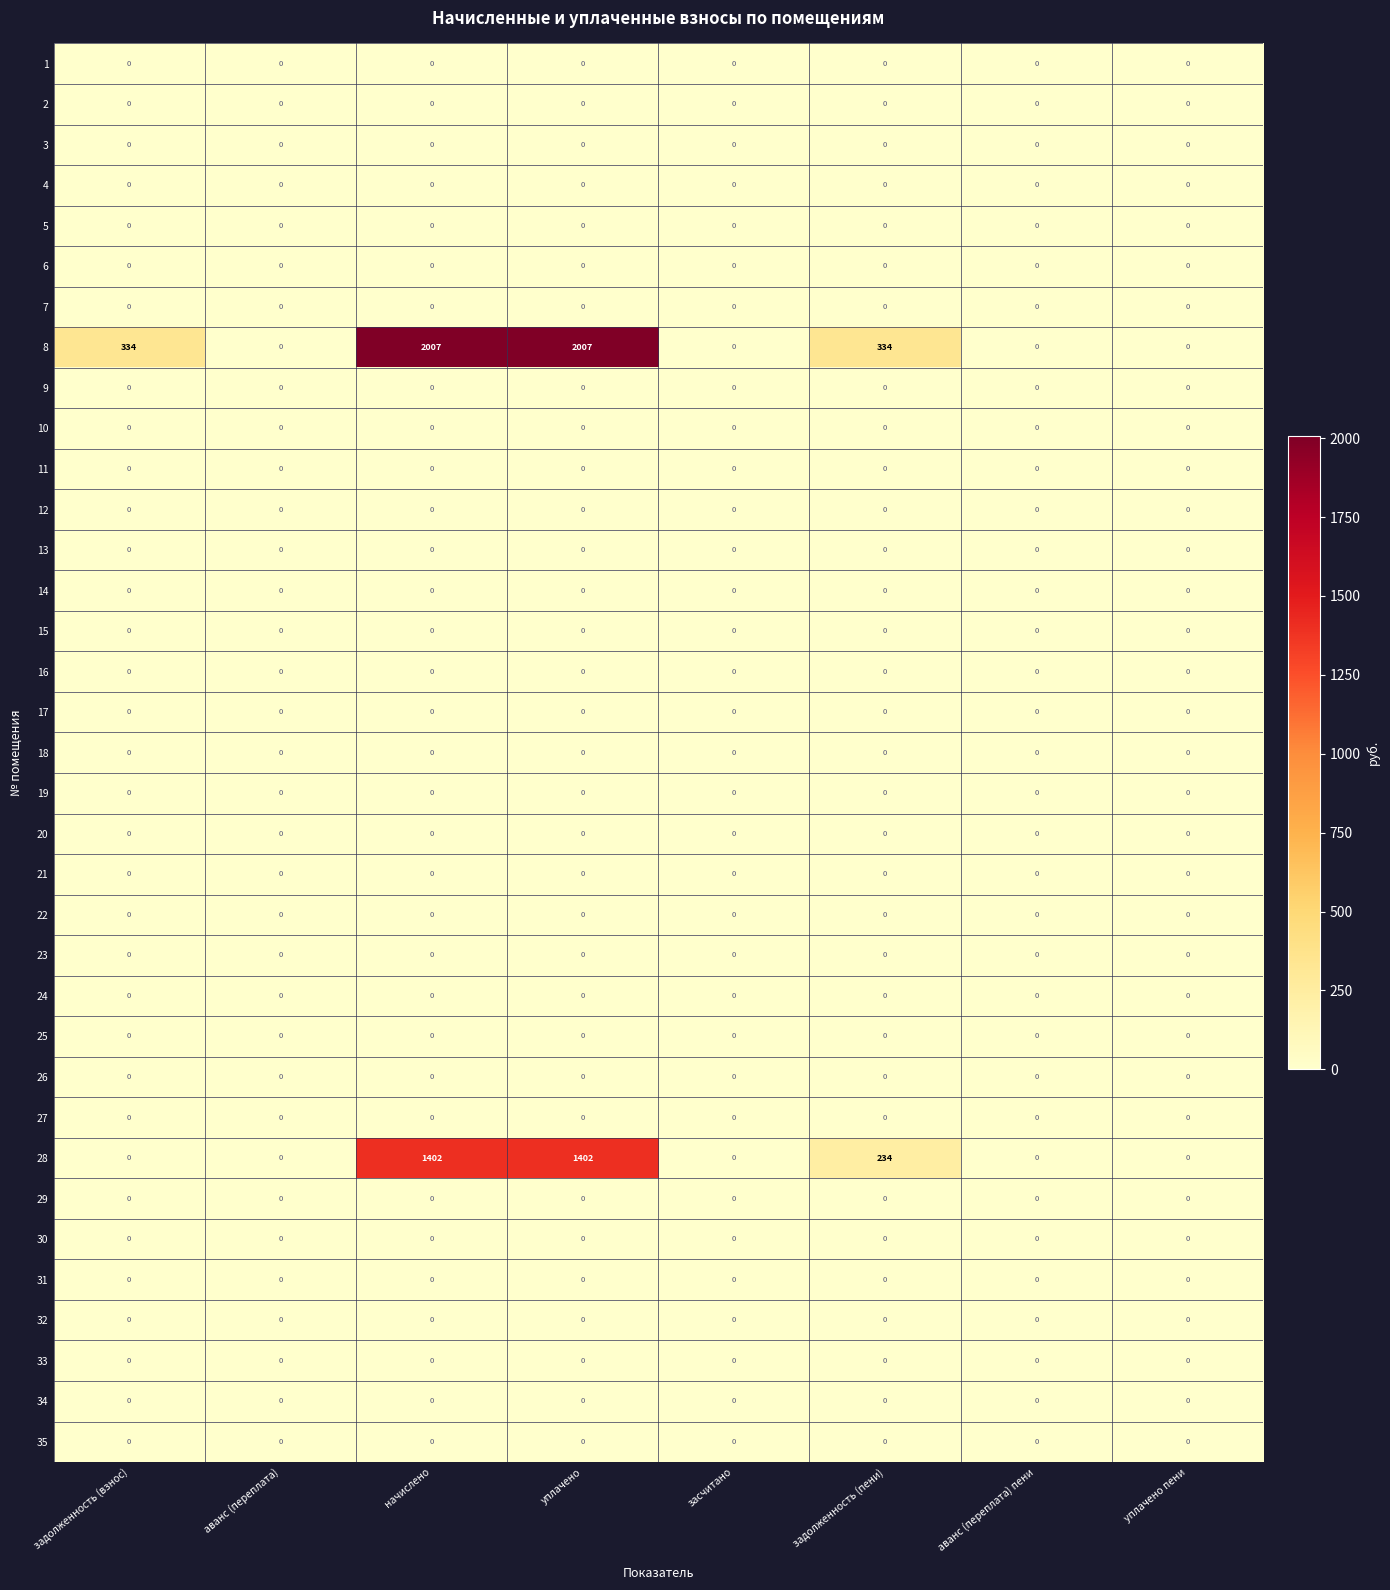

What is the total value across all series at начислено?

3409